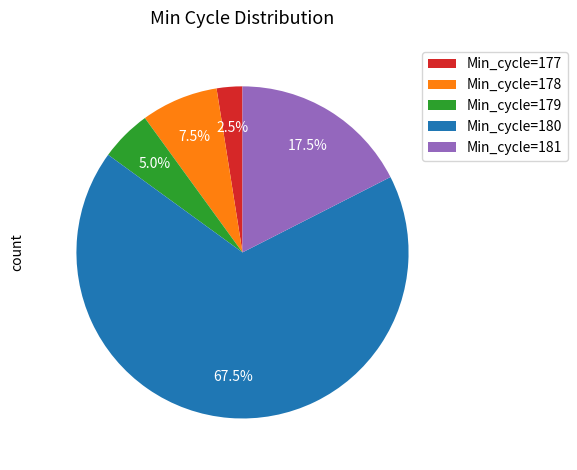

Is there a majority slice in this chart?

Yes